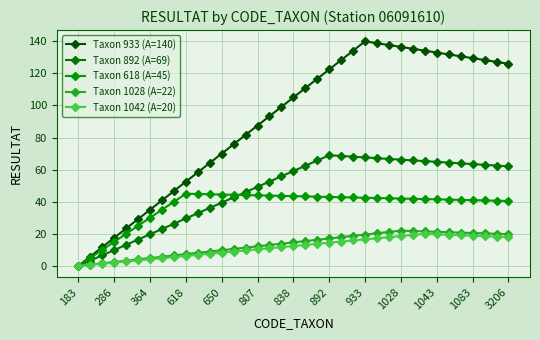

Reading left to right, transcribe all the data shown in this chart.

Taxon 933 (A=140): 0.0	5.8	11.7	17.5	23.3	29.2	35.0	40.8	46.7	52.5	58.3	64.2	70.0	75.8	81.7	87.5	93.3	99.2	105.0	110.8	116.7	122.5	128.3	134.2	140.0	138.8	137.7	136.5	135.3	134.2	133.0	131.8	130.7	129.5	128.3	127.2	126.0
Taxon 892 (A=69): 0.0	3.3	6.6	9.9	13.1	16.4	19.7	23.0	26.3	29.6	32.9	36.1	39.4	42.7	46.0	49.3	52.6	55.9	59.1	62.4	65.7	69.0	68.5	68.1	67.6	67.2	66.7	66.2	65.8	65.3	64.9	64.4	63.9	63.5	63.0	62.6	62.1
Taxon 618 (A=45): 0.0	5.0	10.0	15.0	20.0	25.0	30.0	35.0	40.0	45.0	44.8	44.7	44.5	44.3	44.2	44.0	43.8	43.7	43.5	43.3	43.2	43.0	42.8	42.7	42.5	42.3	42.2	42.0	41.8	41.7	41.5	41.3	41.2	41.0	40.8	40.7	40.5
Taxon 1028 (A=22): 0.0	0.8	1.6	2.4	3.3	4.1	4.9	5.7	6.5	7.3	8.1	9.0	9.8	10.6	11.4	12.2	13.0	13.9	14.7	15.5	16.3	17.1	17.9	18.7	19.6	20.4	21.2	22.0	21.8	21.5	21.3	21.0	20.8	20.5	20.3	20.0	19.8
Taxon 1042 (A=20): 0.0	0.7	1.4	2.1	2.8	3.4	4.1	4.8	5.5	6.2	6.9	7.6	8.3	9.0	9.7	10.3	11.0	11.7	12.4	13.1	13.8	14.5	15.2	15.9	16.6	17.2	17.9	18.6	19.3	20.0	19.7	19.4	19.1	18.9	18.6	18.3	18.0